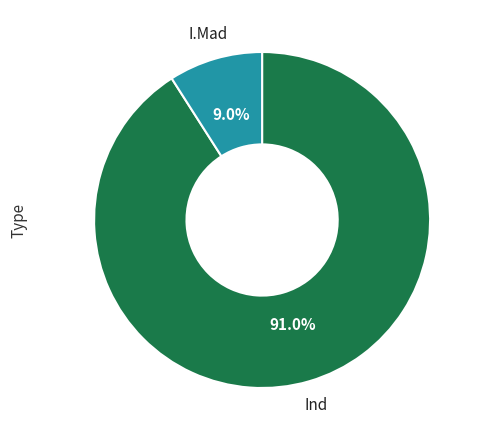

Is there any slice that represents more than half of the pie?

Yes